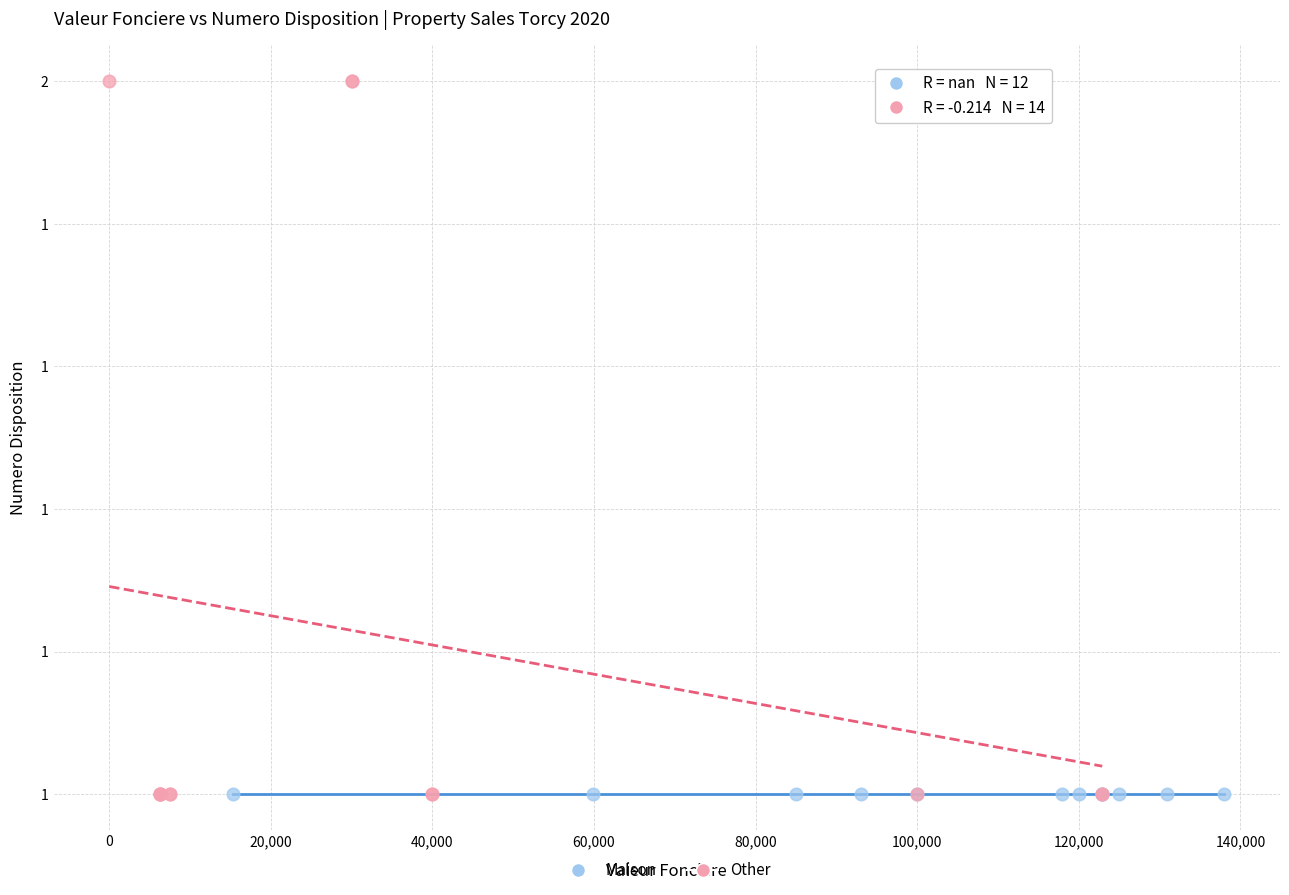

What are all the series names shown in the legend?

Maison, Other